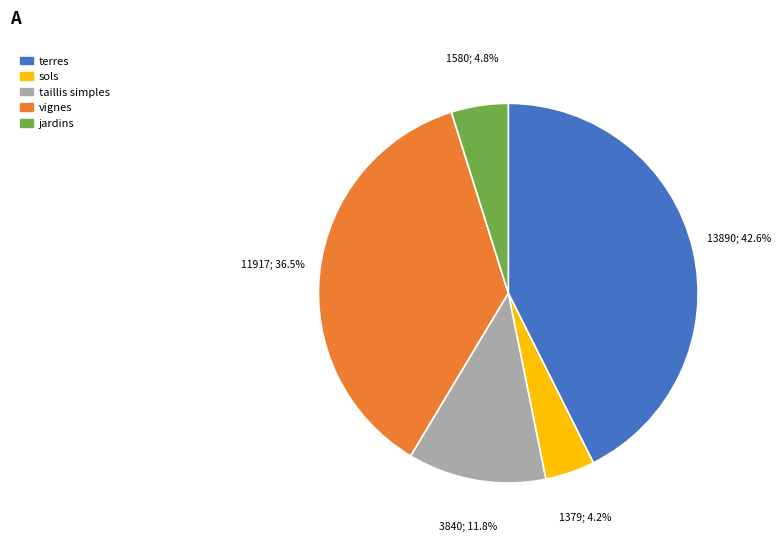

To the nearest percent, what is the average slice percentage?

20%